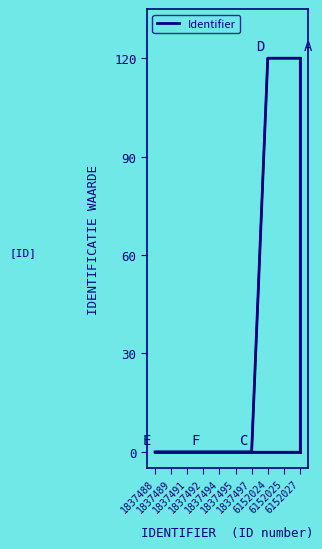

How many lines are shown in the chart?

1